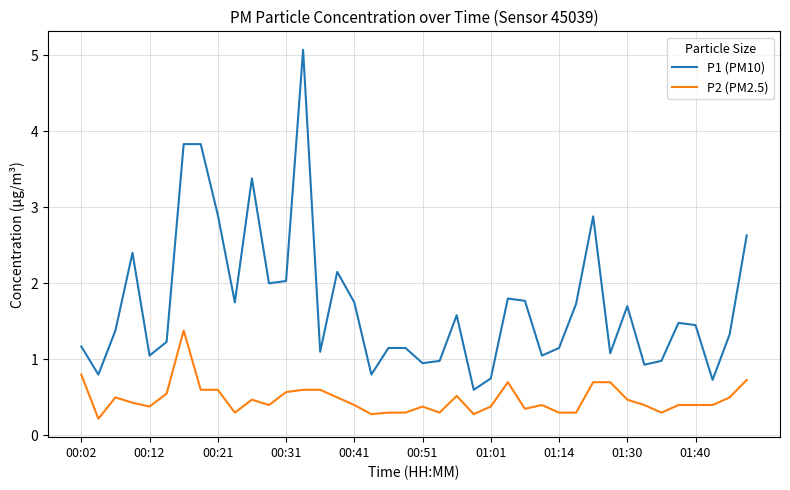

How many categories are shown in the chart?

40